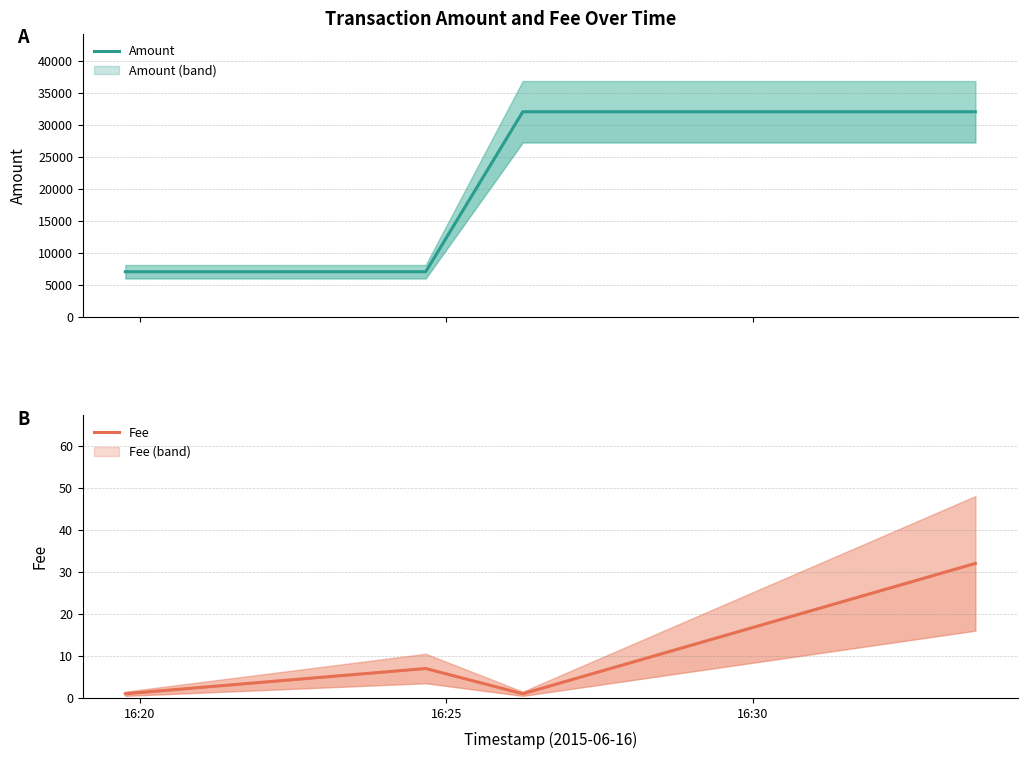

Reading left to right, list all the values displayed in this chart.

Amount: 6999	7000	31999	32000
Fee: 1	7	1	32